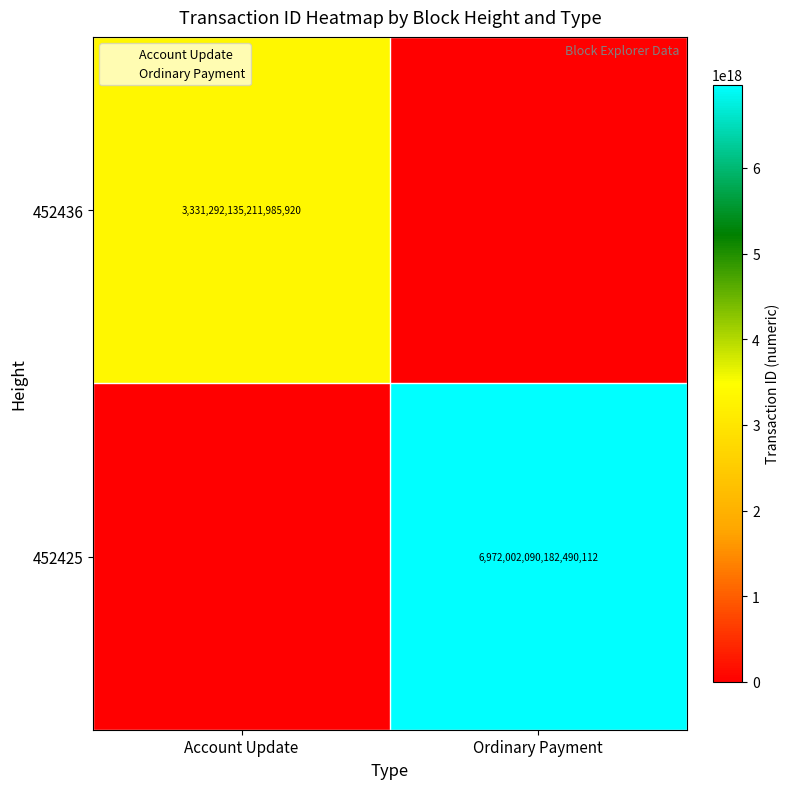

Which series changed the most between Account Update and Ordinary Payment?

452425